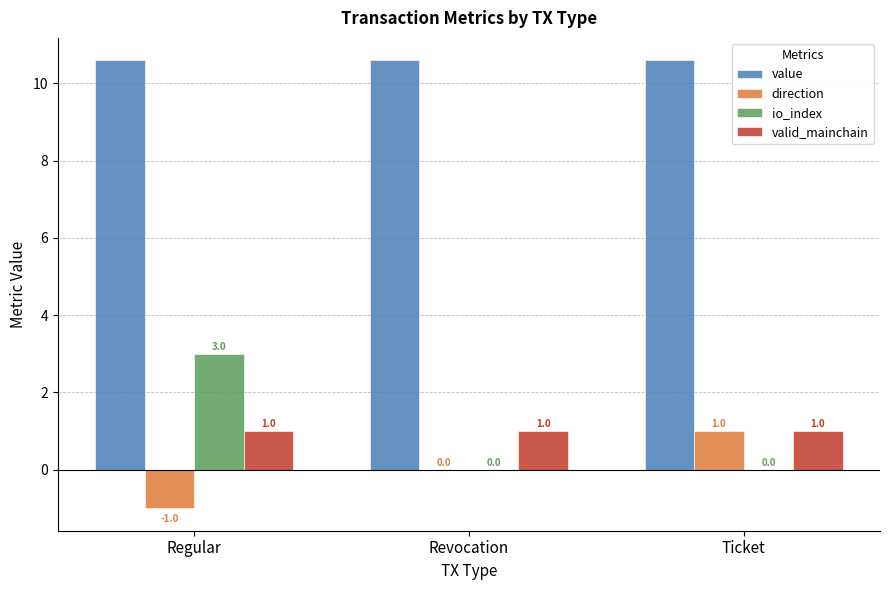

What is the sum of the io_index values at Revocation and Regular?

3.0